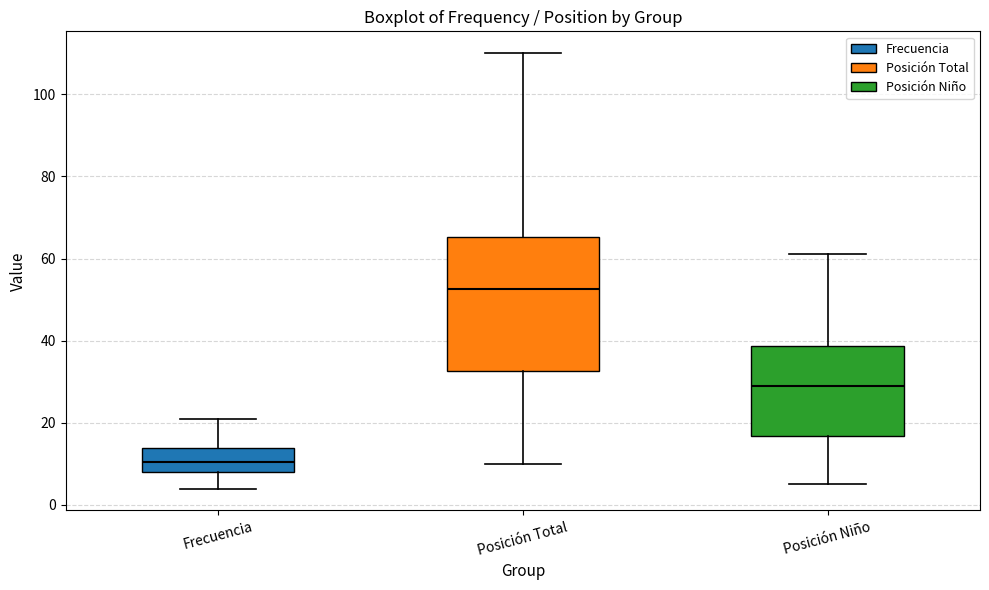

Reading left to right, read every box against the y-axis: the position of its median line, the range the box covers, and the ends of its whiskers. The values are not printed on the chart, so give them approximately, as read against the axis.

Frecuencia: median 10, box 8 to 14, whiskers 4 to 22
Posición Total: median 52, box 32 to 66, whiskers 10 to 110
Posición Niño: median 30, box 16 to 38, whiskers 6 to 62